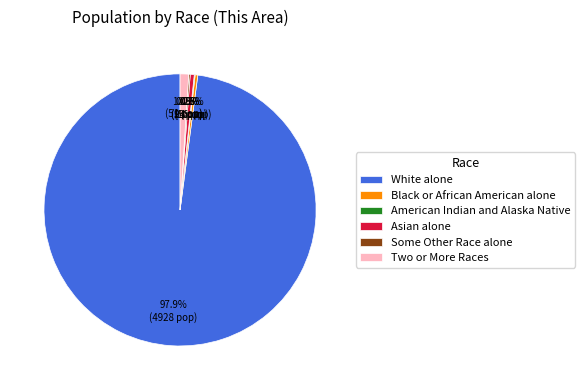

Is it true that White alone is 85% of the pie?

False